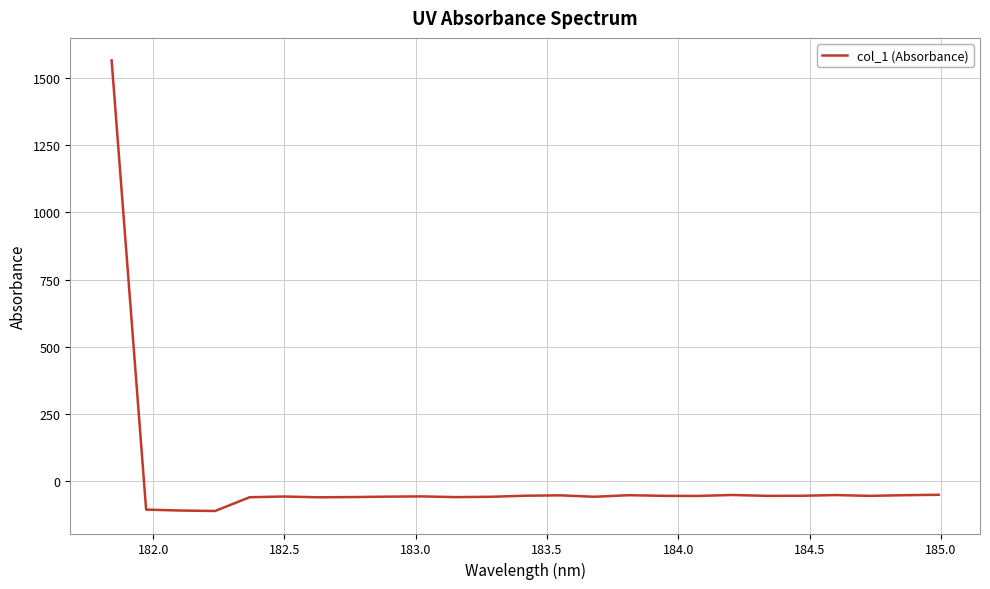

What is the difference between the maximum and minimum values?

1674.4